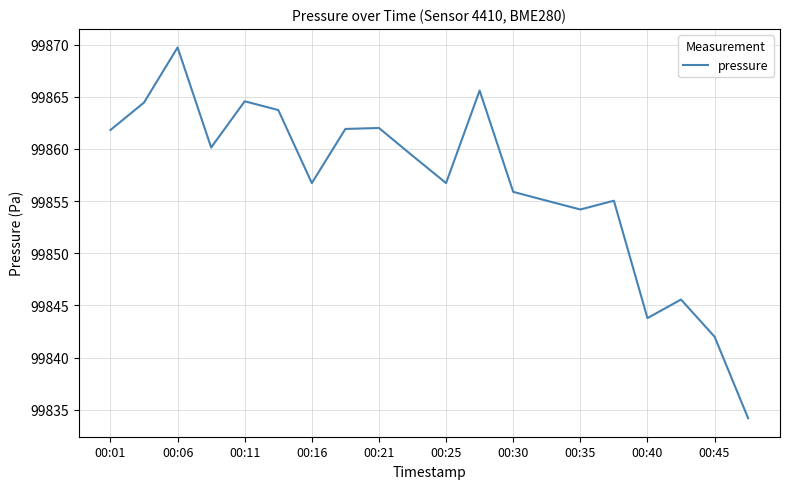

How many values are below 99859?

10